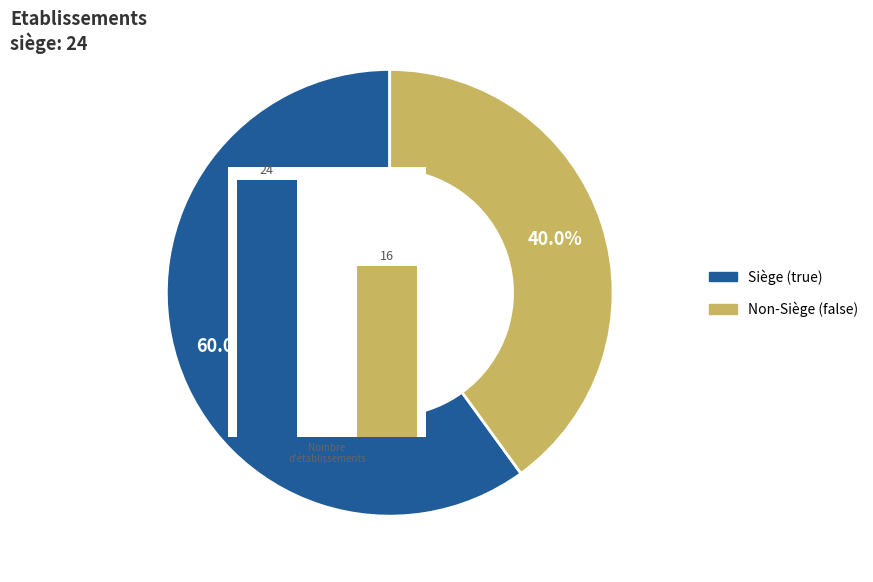

Is it true that 0 is 75% of the pie?

False